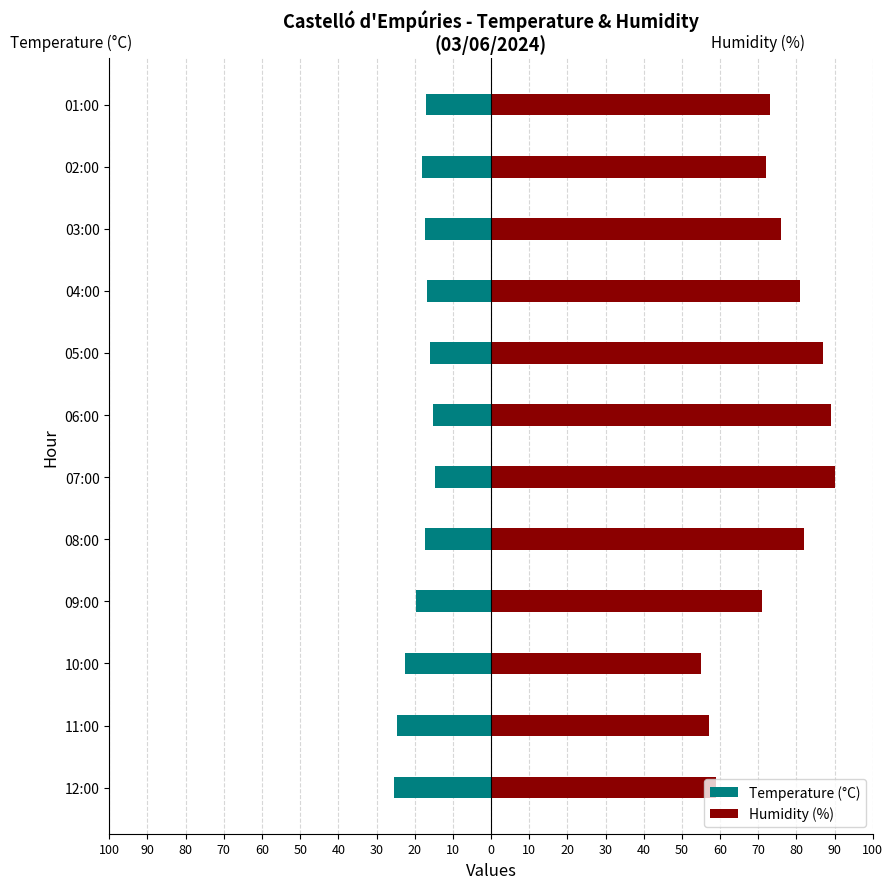

What is the sum of all Humidity (%) values?

892.0